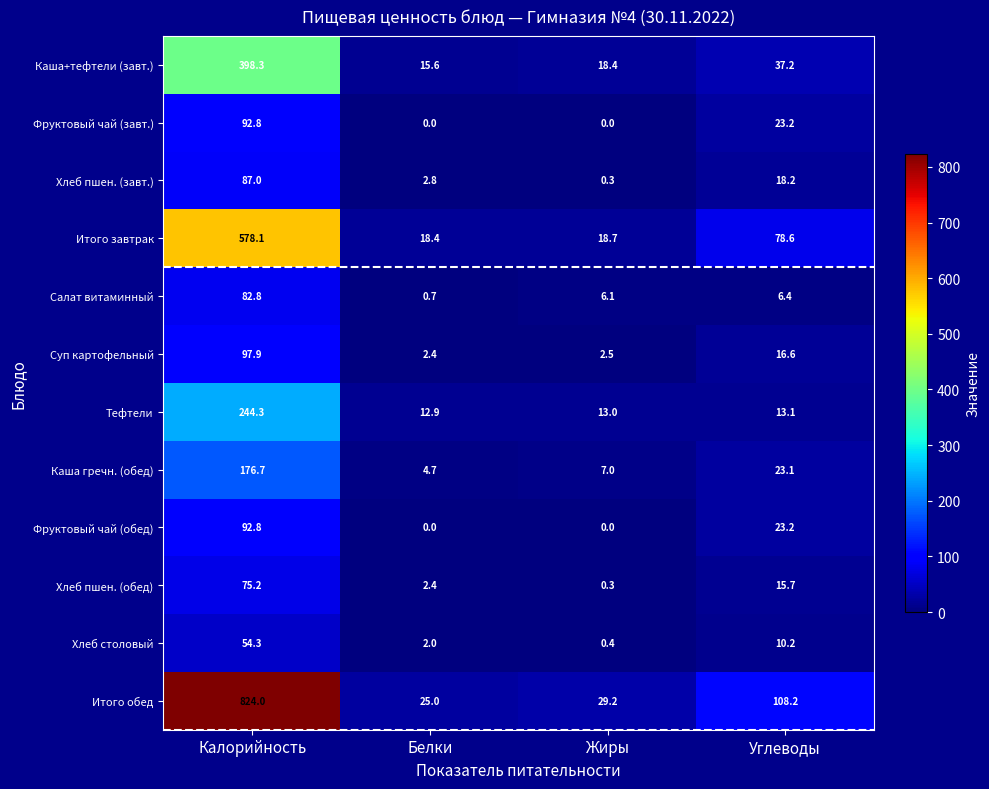

What is the sum of the Салат витаминный values at Жиры and Калорийность?

88.9